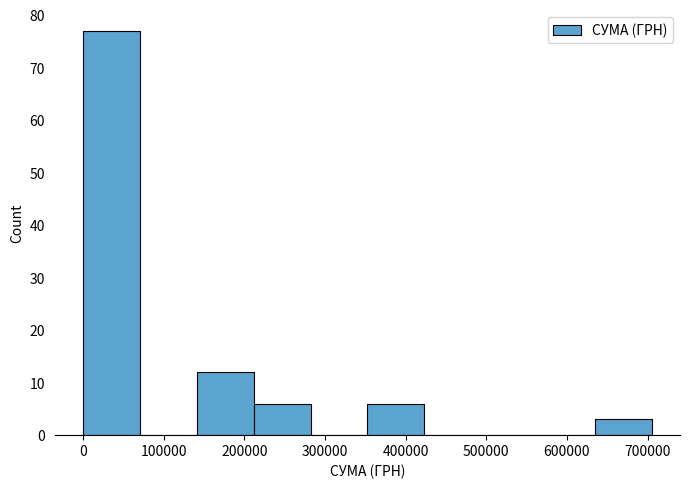

Reading left to right, list every bar in this chart as the range it spans on the x-axis followed by its height. Neither the bar edges nor the heights are printed on the chart, so give them approximately, as read against the axes.

0 to 70000: 77
70000 to 140000: 0
140000 to 210000: 12
210000 to 280000: 6
280000 to 350000: 0
350000 to 420000: 6
420000 to 490000: 0
490000 to 560000: 0
560000 to 630000: 0
630000 to 700000: 3